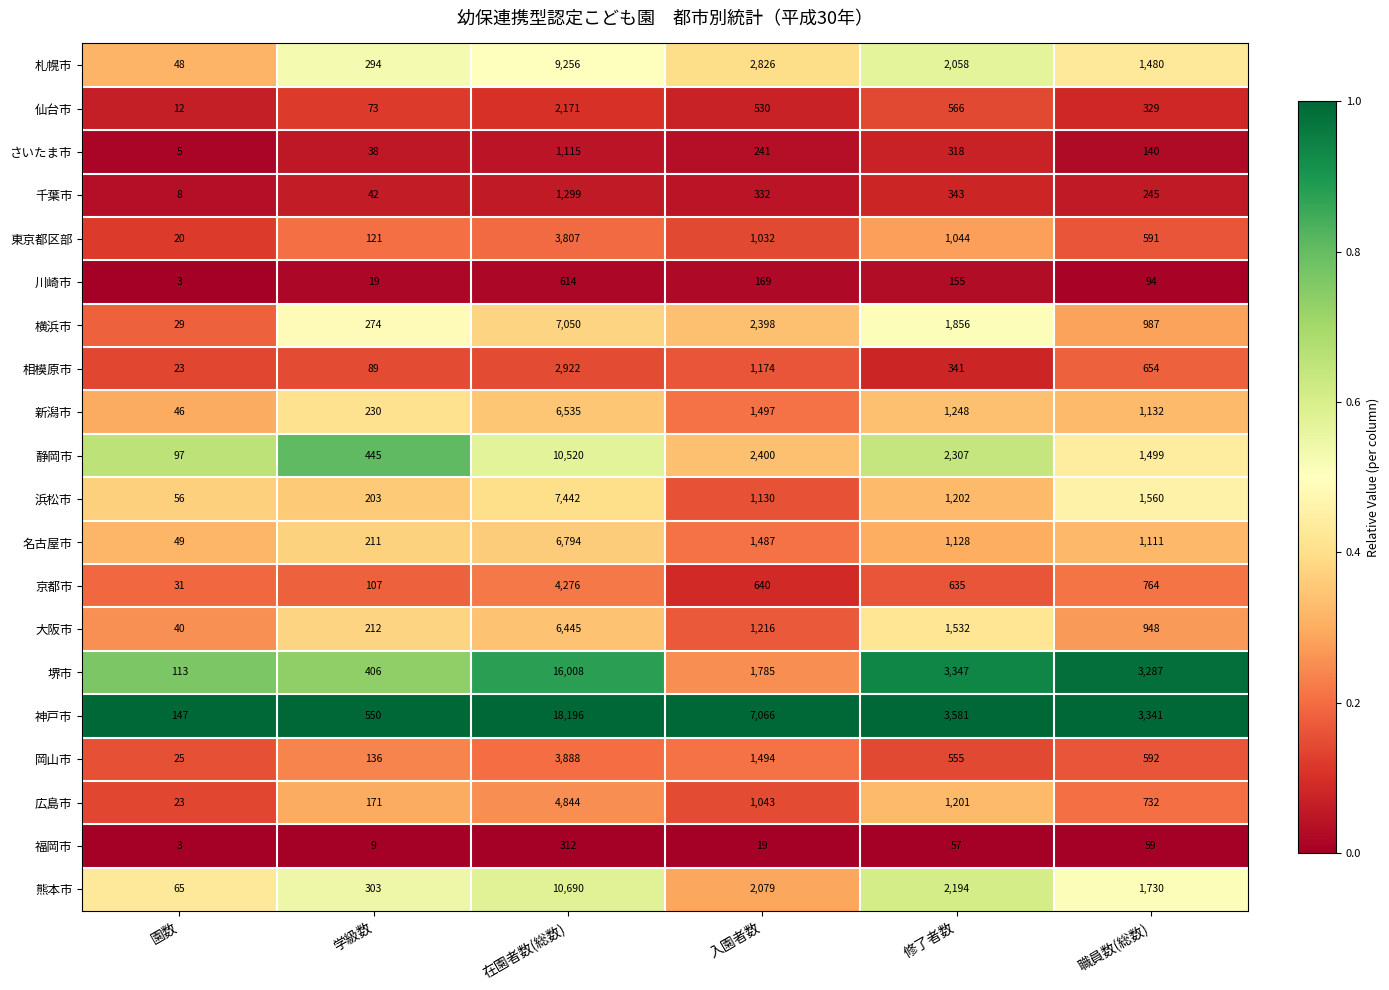

What is the difference between the 福岡市 values at 入園者数 and 職員数(総数)?

40